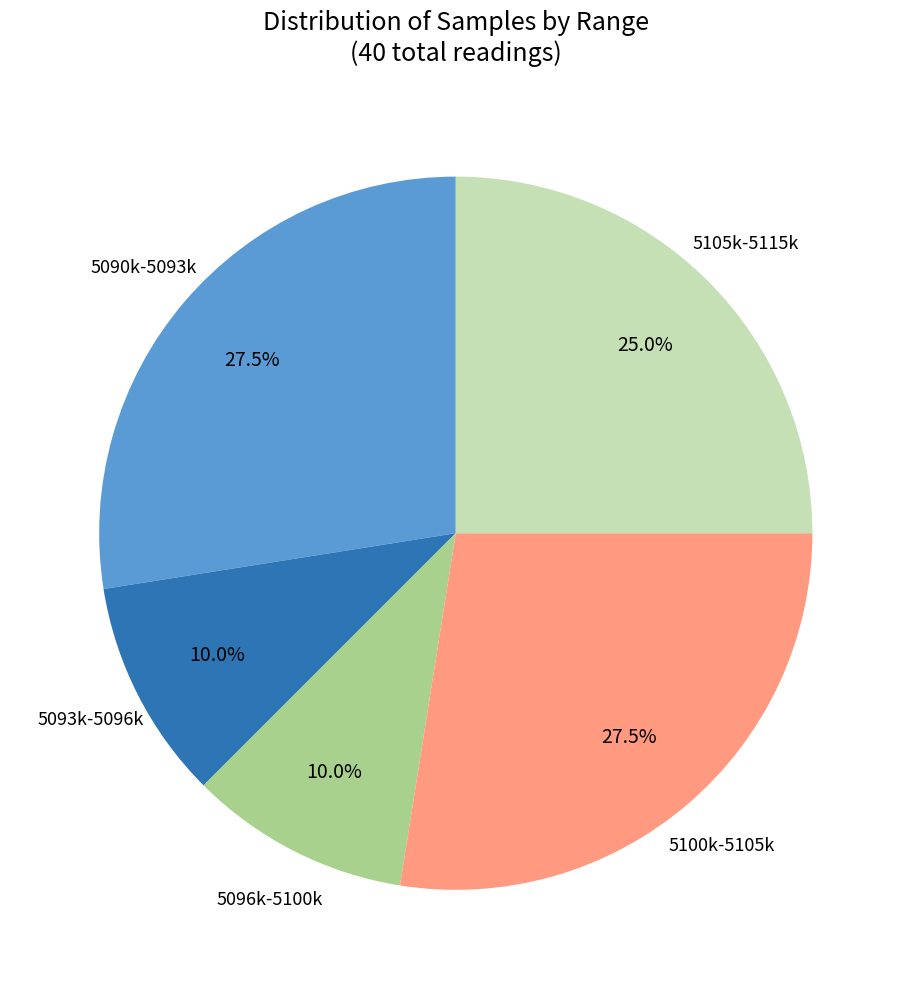

Is there a majority slice in this chart?

No